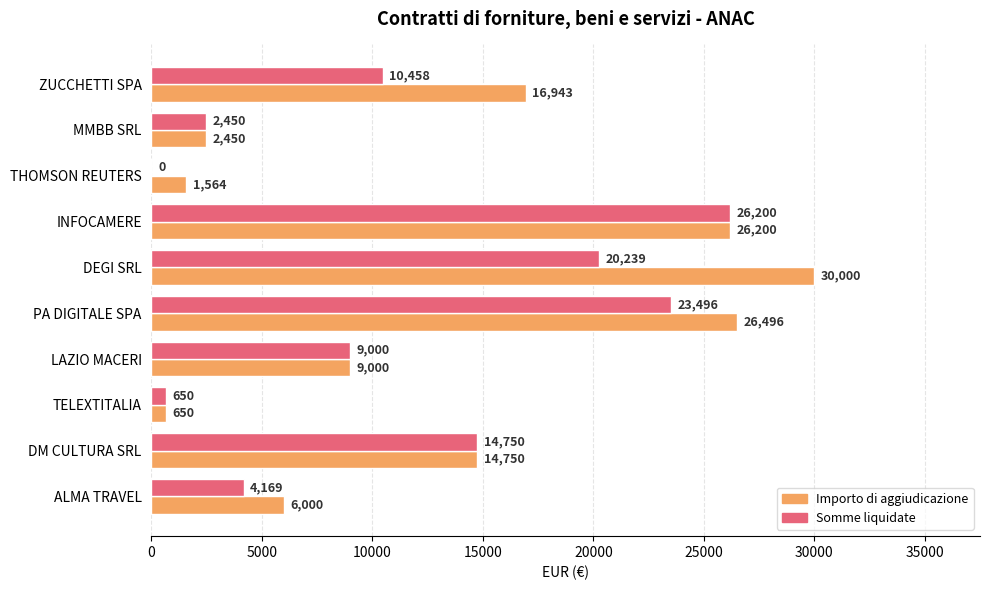

Which series has the largest range (max minus min)?

Importo di aggiudicazione